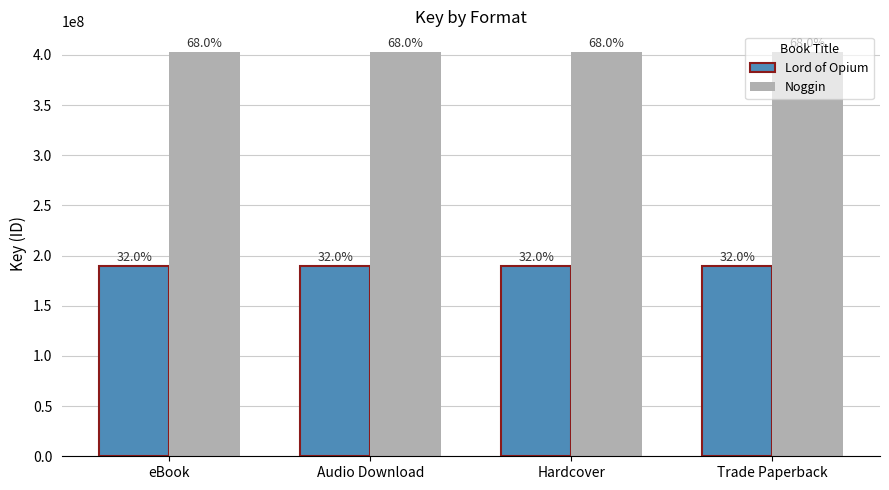

Between eBook and Hardcover, which series saw the biggest shift?

Lord of Opium